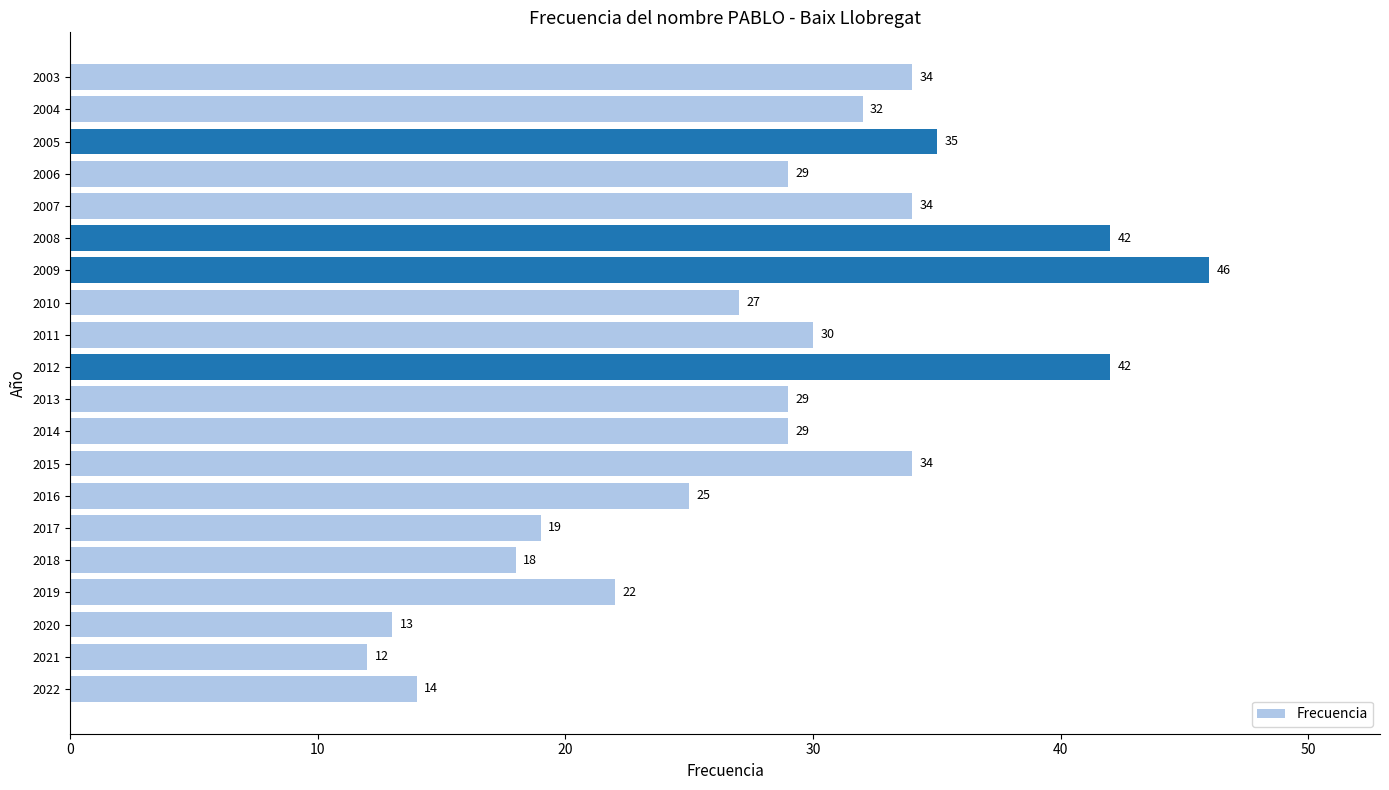

Is it true that the value at 2005 is 35?

True